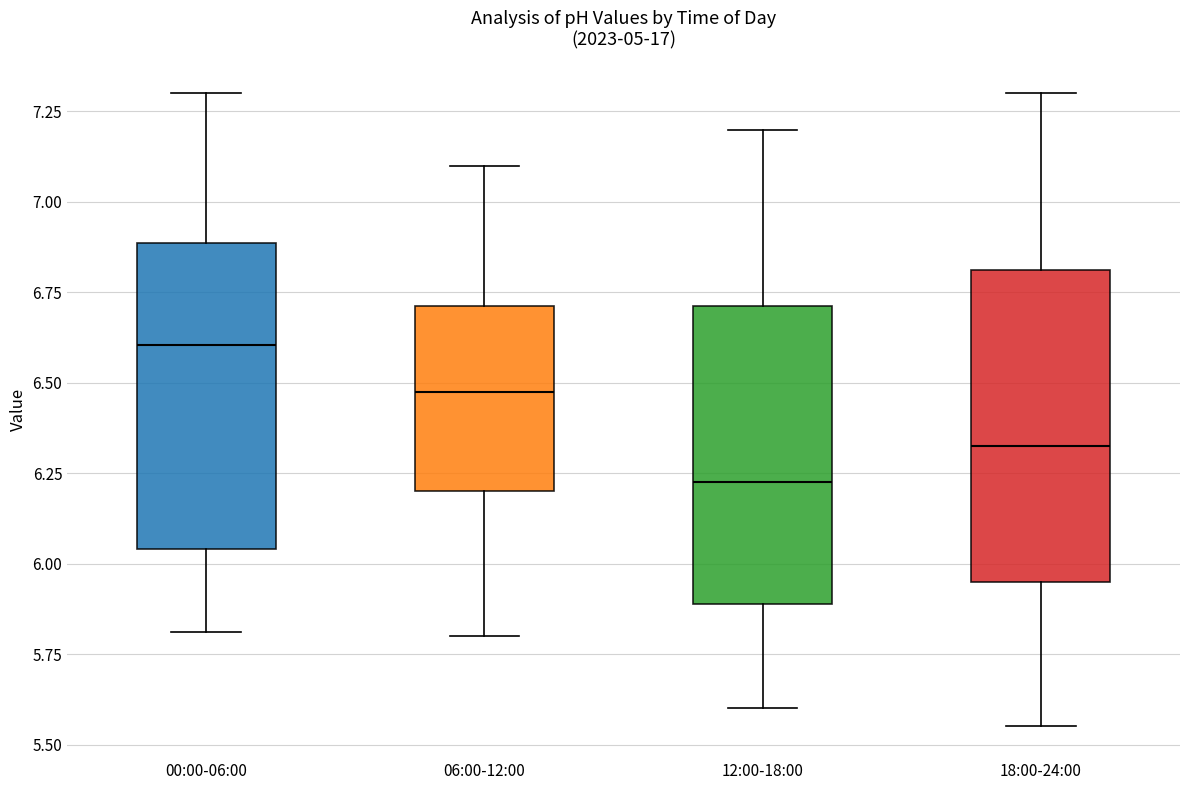

Reading left to right, read every box against the y-axis: the position of its median line, the range the box covers, and the ends of its whiskers. The values are not printed on the chart, so give them approximately, as read against the axis.

00:00-06:00: median 6.60, box 6.05 to 6.90, whiskers 5.80 to 7.30
06:00-12:00: median 6.50, box 6.20 to 6.70, whiskers 5.80 to 7.10
12:00-18:00: median 6.25, box 5.90 to 6.70, whiskers 5.60 to 7.20
18:00-24:00: median 6.35, box 5.95 to 6.80, whiskers 5.55 to 7.30